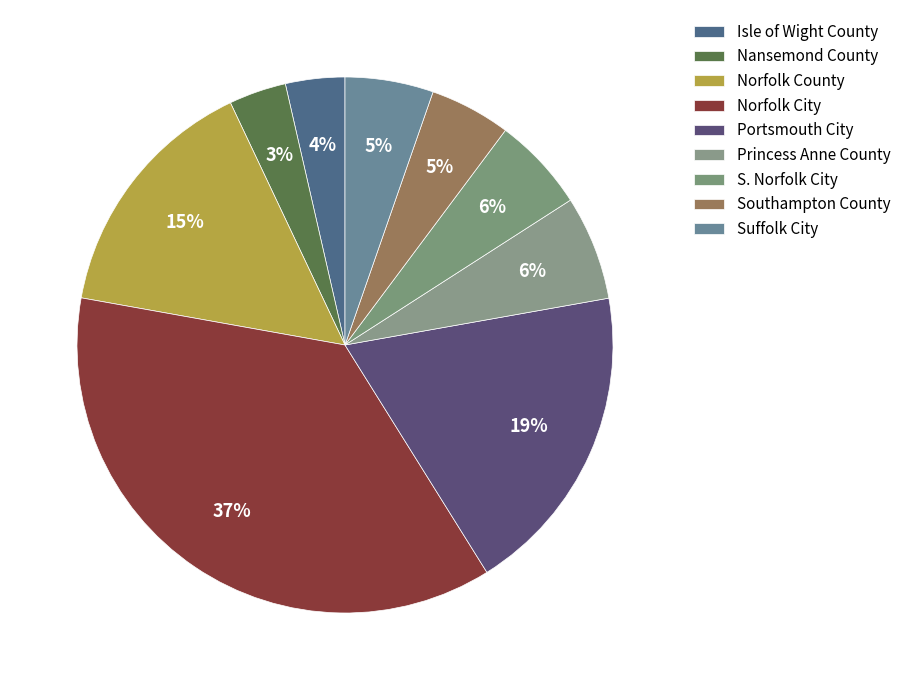

To the nearest percent, what portion does Suffolk City represent?

5%